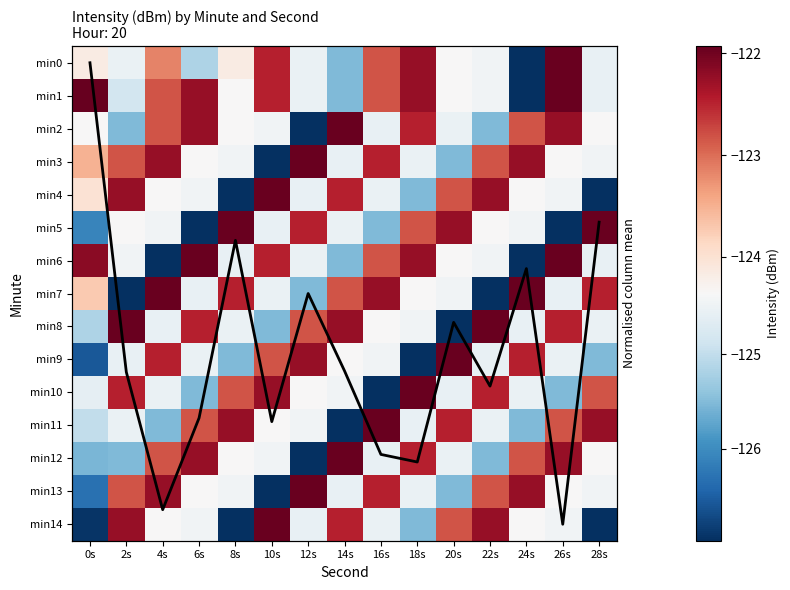

List the series in order of their peak value, lowest first.

min0, min2, min3, min4, min5, min6, min7, min8, min9, min10, min11, min12, min13, min14, min1, Column mean trend